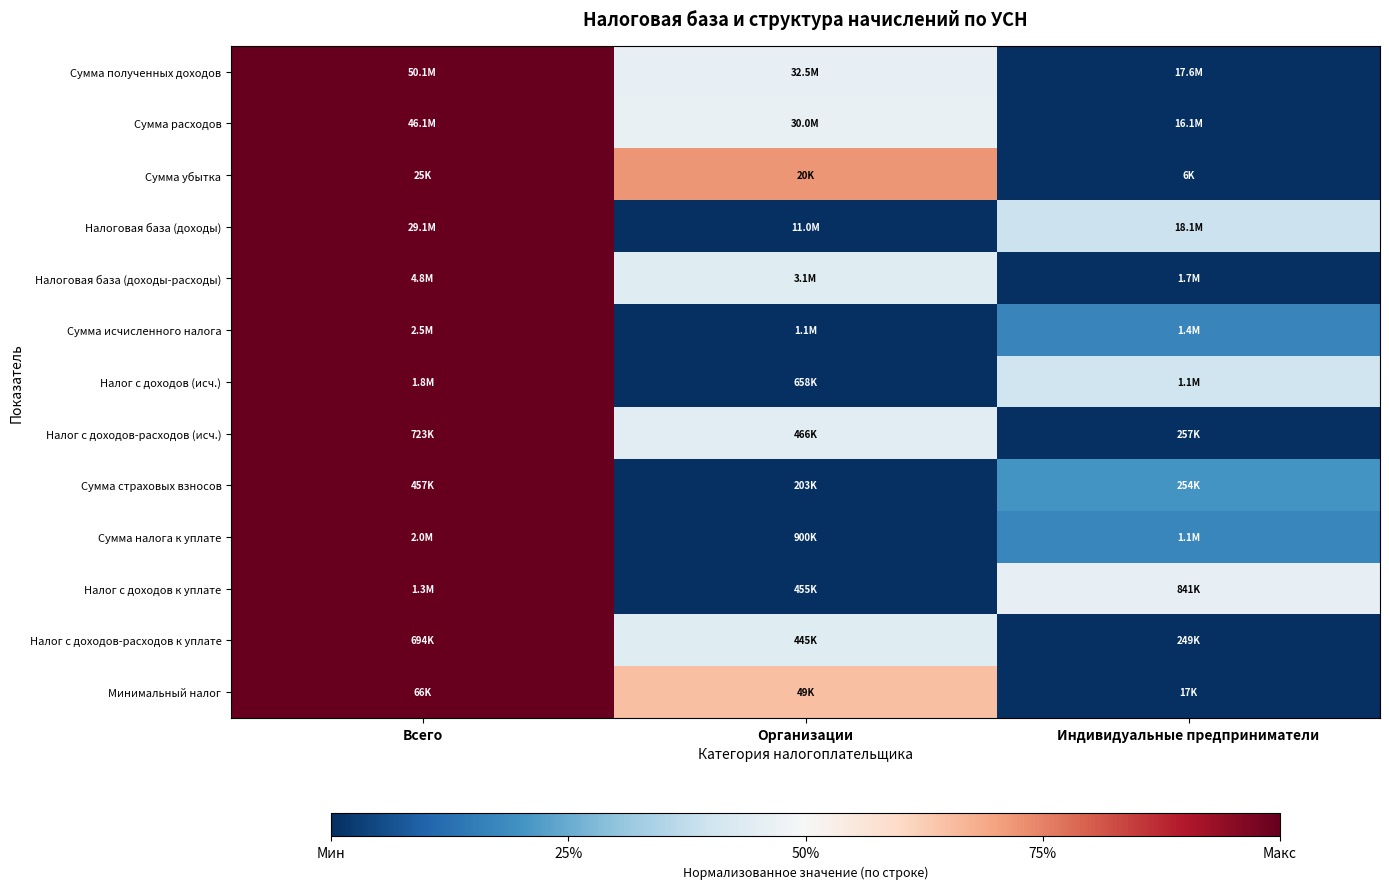

Reading left to right, what are all the values shown in this chart?

Сумма полученных доходов: Всего=1.0	Организации=0.5	Индивидуальные предприниматели=0.0
Сумма расходов: Всего=1.0	Организации=0.5	Индивидуальные предприниматели=0.0
Сумма убытка: Всего=1.0	Организации=0.7	Индивидуальные предприниматели=0.0
Налоговая база (доходы): Всего=1.0	Организации=0.0	Индивидуальные предприниматели=0.4
Налоговая база (доходы-расходы): Всего=1.0	Организации=0.4	Индивидуальные предприниматели=0.0
Сумма исчисленного налога: Всего=1.0	Организации=0.0	Индивидуальные предприниматели=0.2
Налог с доходов (исч.): Всего=1.0	Организации=0.0	Индивидуальные предприниматели=0.4
Налог с доходов-расходов (исч.): Всего=1.0	Организации=0.4	Индивидуальные предприниматели=0.0
Сумма страховых взносов: Всего=1.0	Организации=0.0	Индивидуальные предприниматели=0.2
Сумма налога к уплате: Всего=1.0	Организации=0.0	Индивидуальные предприниматели=0.2
Налог с доходов к уплате: Всего=1.0	Организации=0.0	Индивидуальные предприниматели=0.5
Налог с доходов-расходов к уплате: Всего=1.0	Организации=0.4	Индивидуальные предприниматели=0.0
Минимальный налог: Всего=1.0	Организации=0.7	Индивидуальные предприниматели=0.0